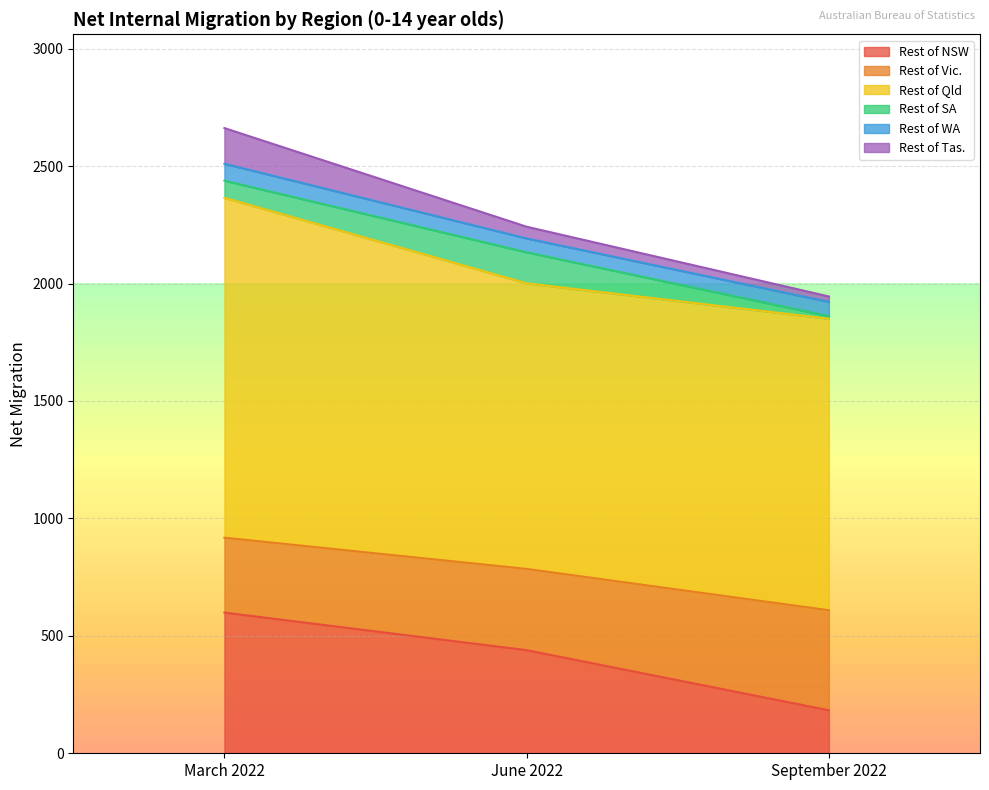

Which category has the lowest value in the Rest of NSW series?

September 2022